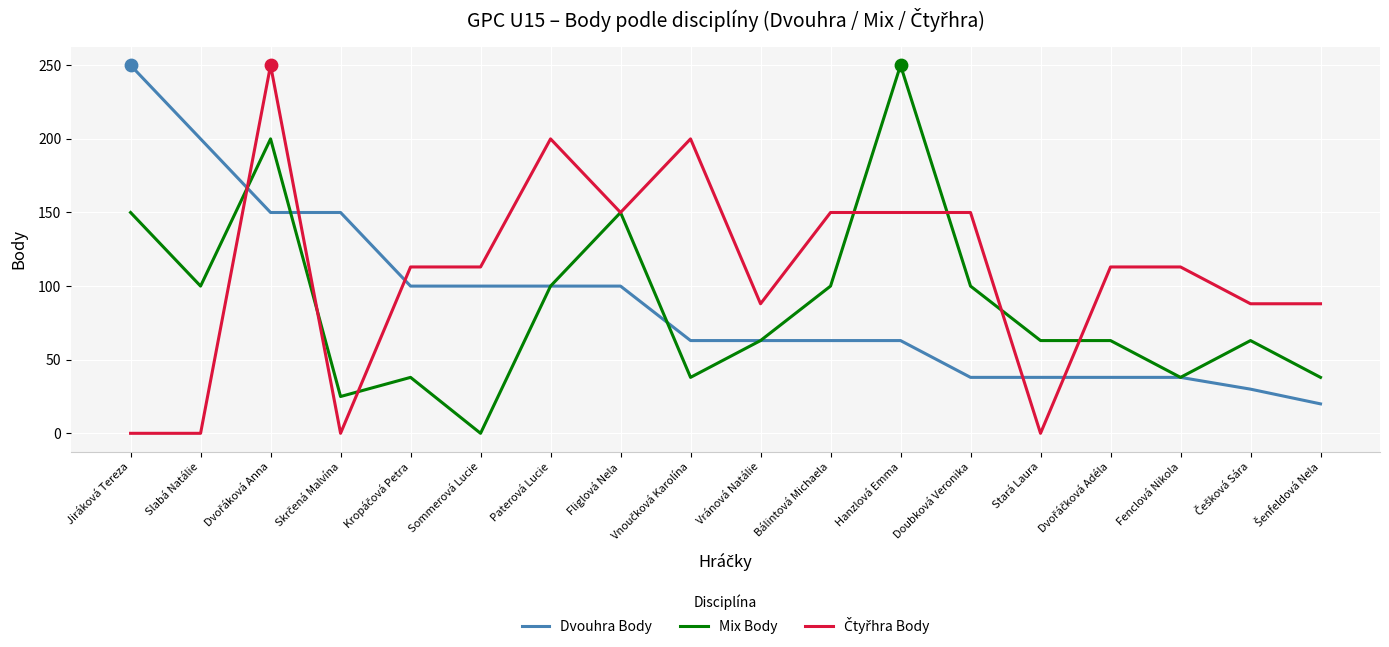

What is the total value across all series at Fliglová Nela?

400